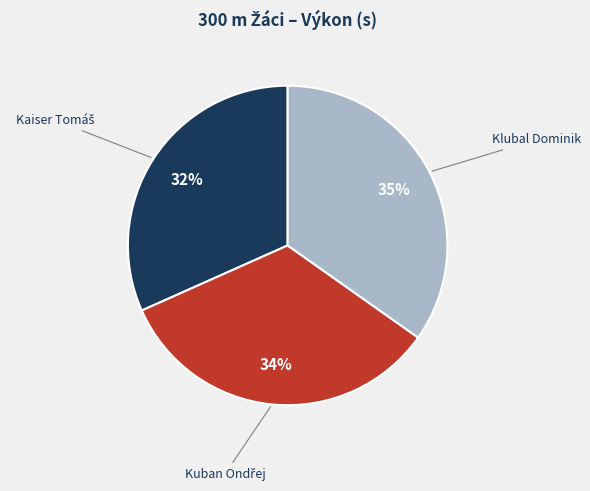

Is there a majority slice in this chart?

No